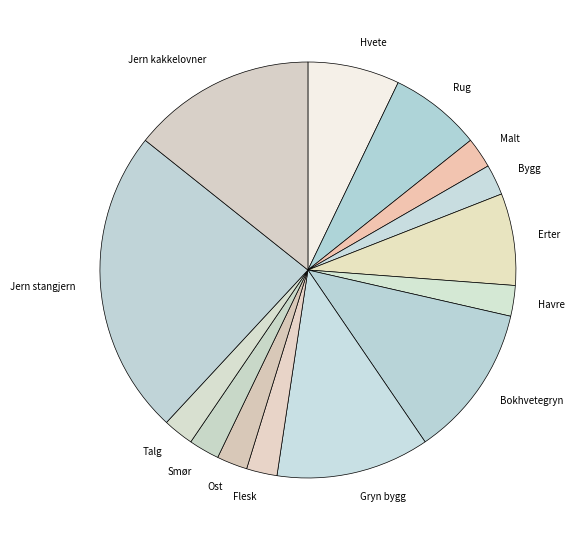

What is the ratio of the value at Malt to the value at Havre?

1.0